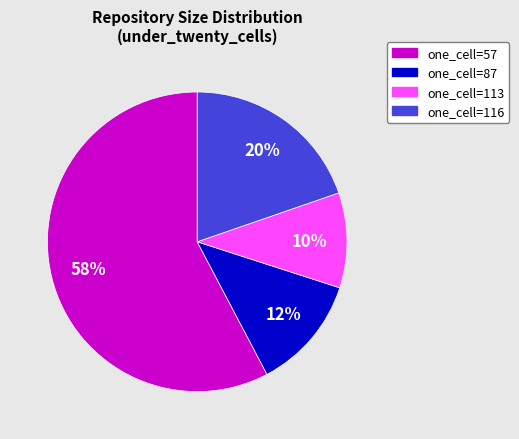

Does any single category account for the majority?

Yes